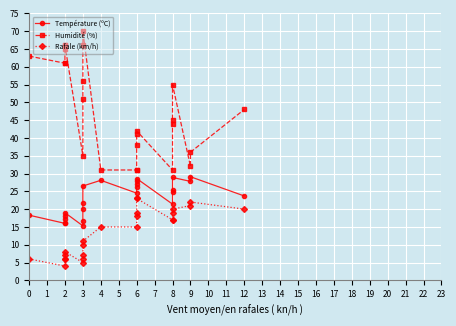

At which category does Rafale (km/h) reach its first local peak?

2